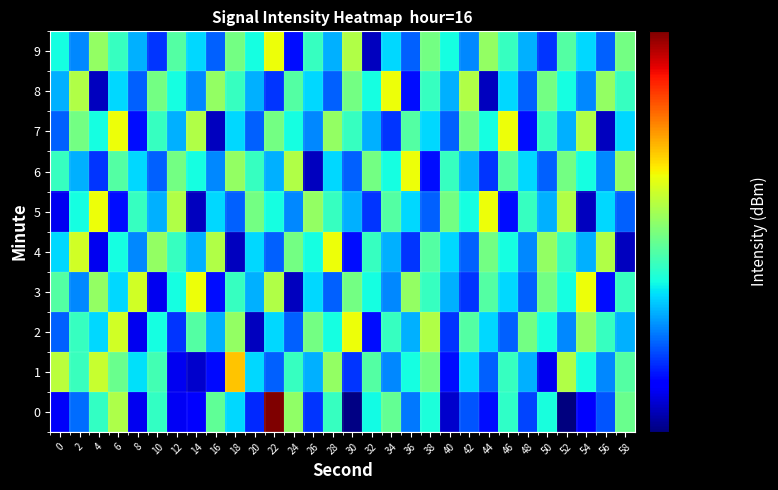

What is the spread (max minus min) of values at 42?

10.0